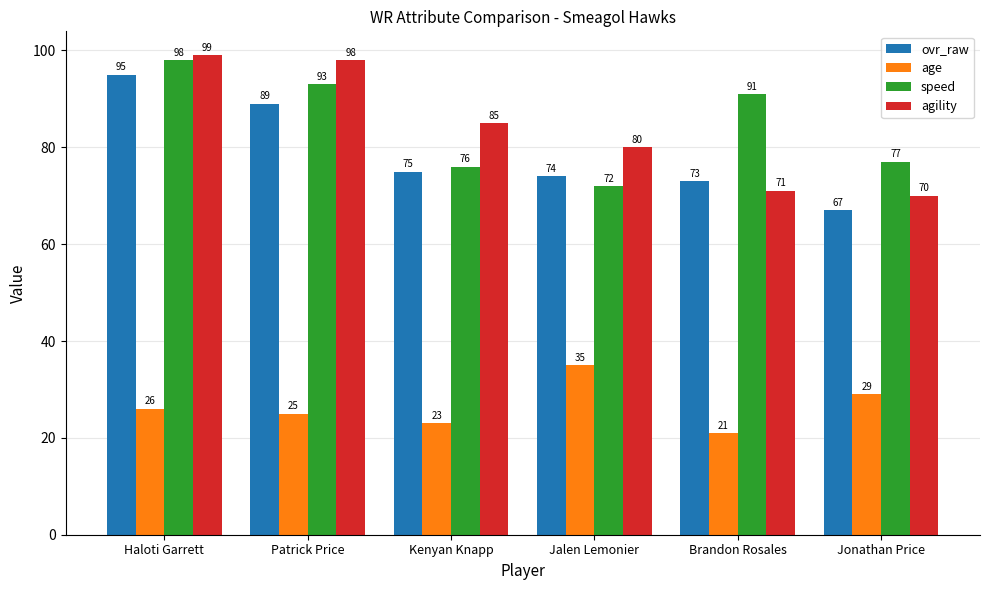

What is the difference between the second highest and second lowest values in the speed series?

17